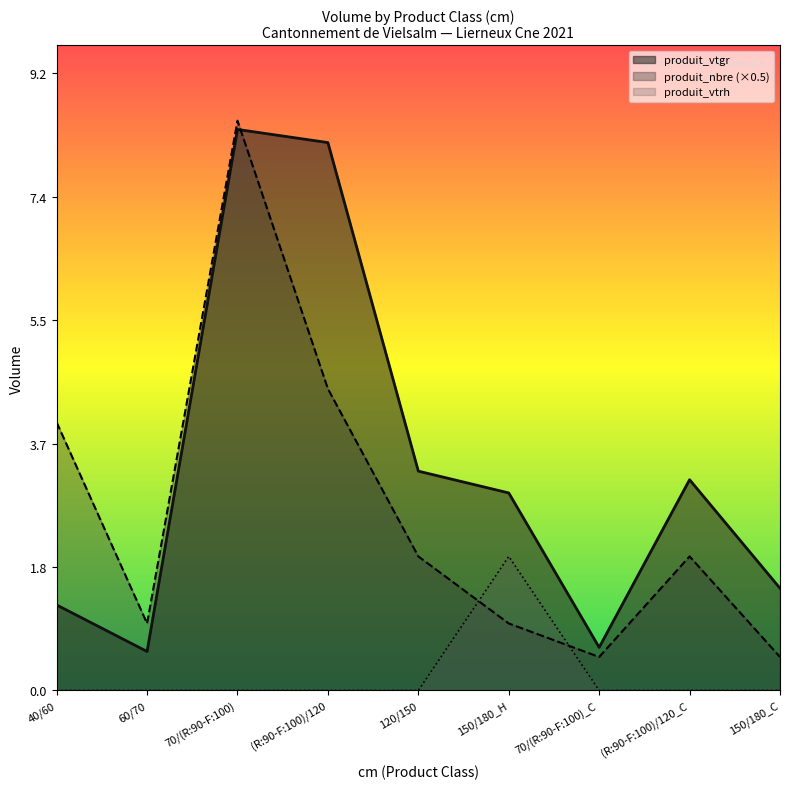

The produit_nbre (×0.5) series shows 1.3 at 120/150. True or false?

False